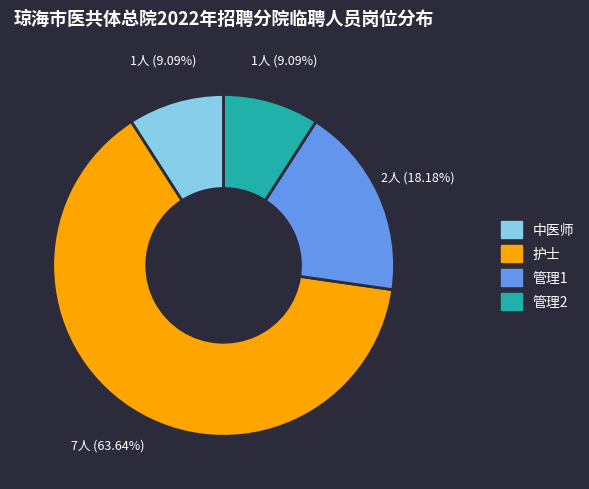

Does 护士 account for over 50% of the chart?

Yes